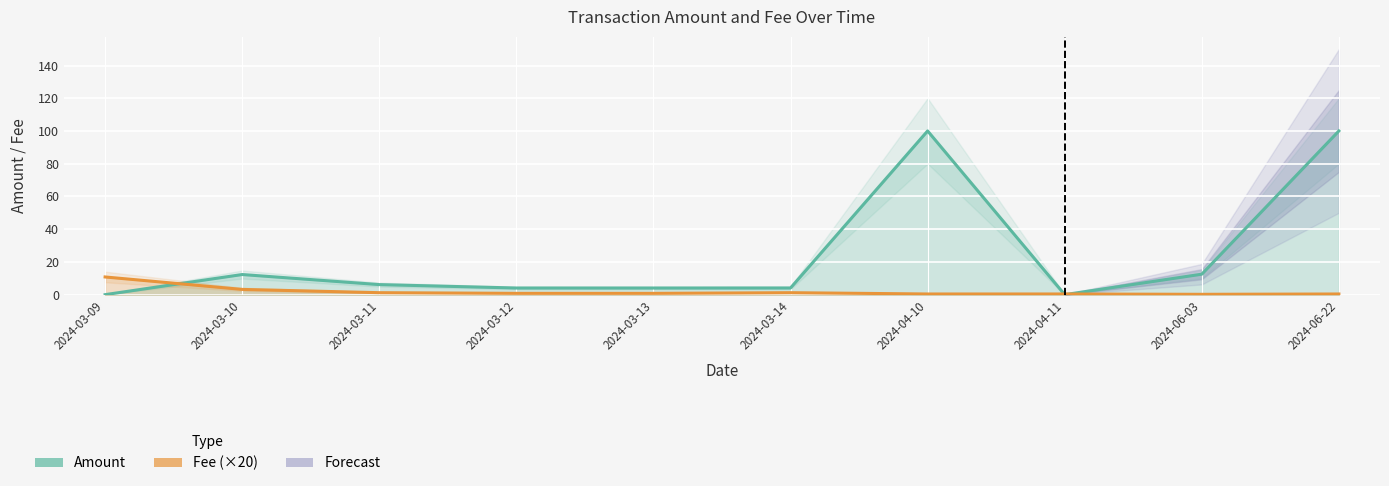

What is the label of the 2nd point from the right?

2024-06-03